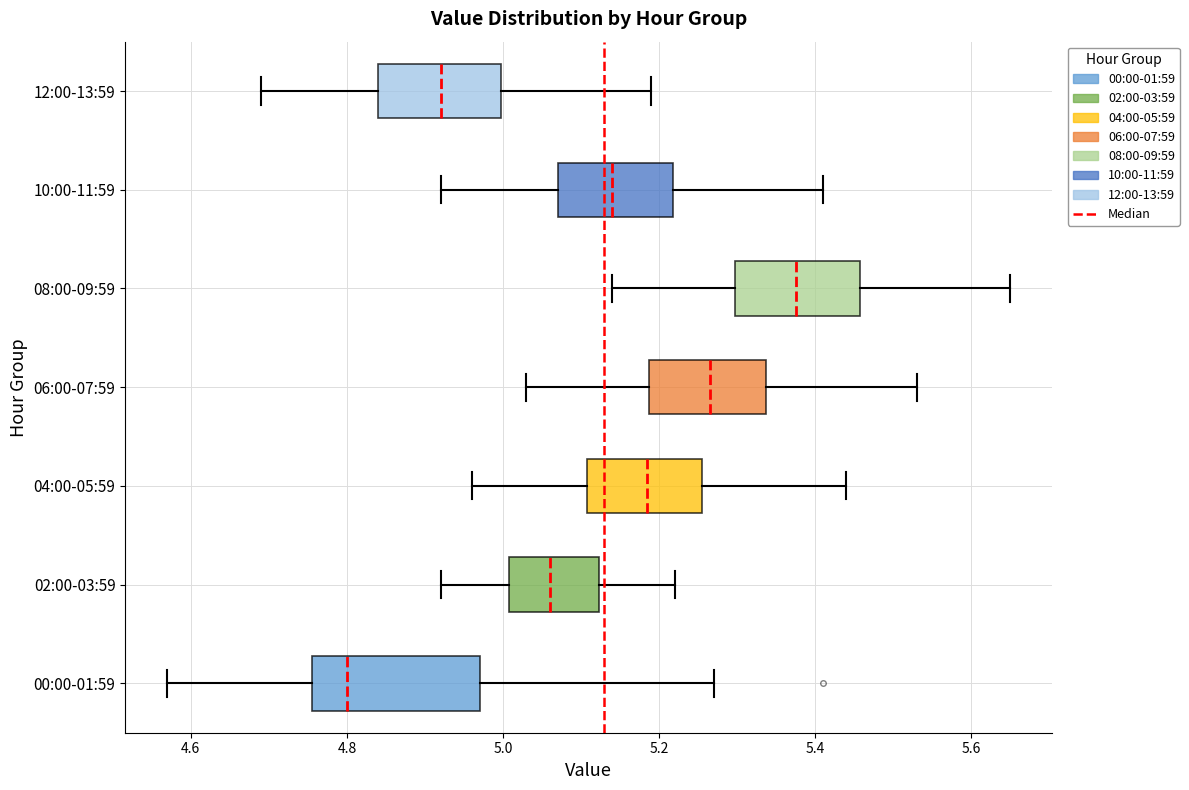

Which box is the widest, from its left edge to its right edge?

00:00-01:59